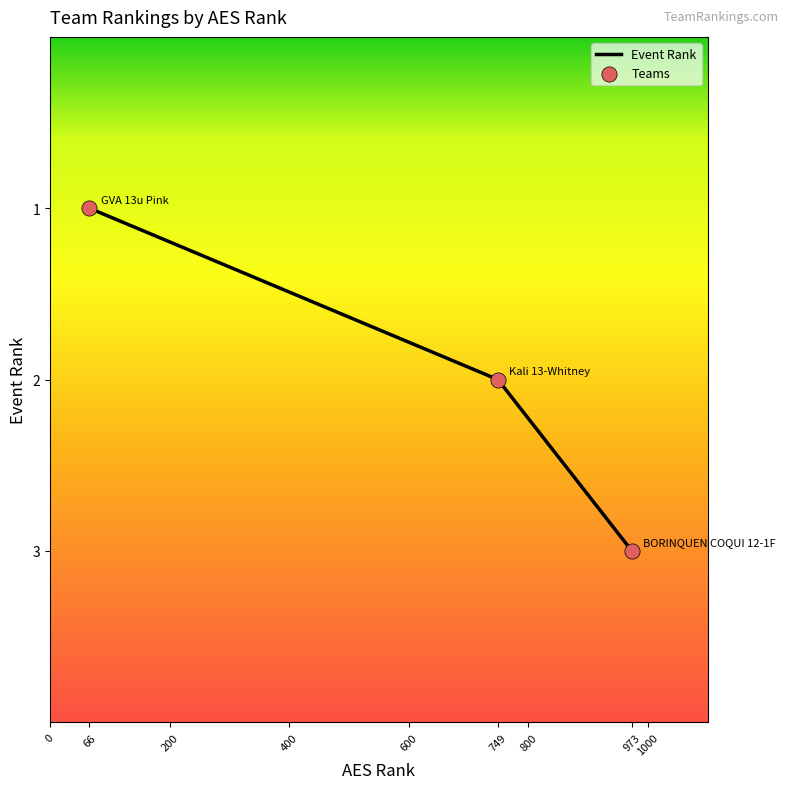

What is the change in value from 66 to 973?

+2